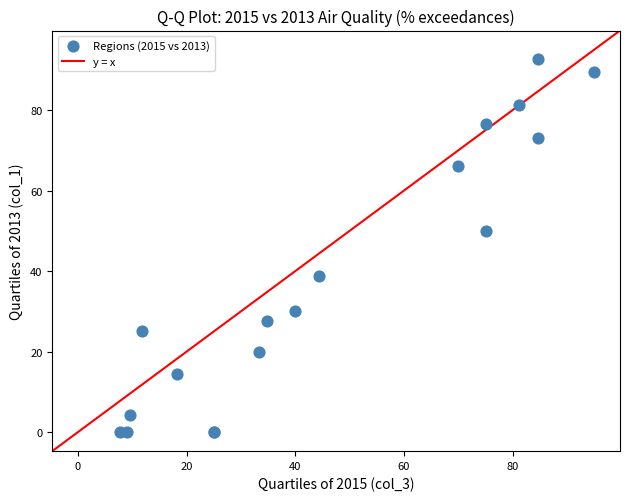

What Y value in the scatter plot is closest to 46?

50.0